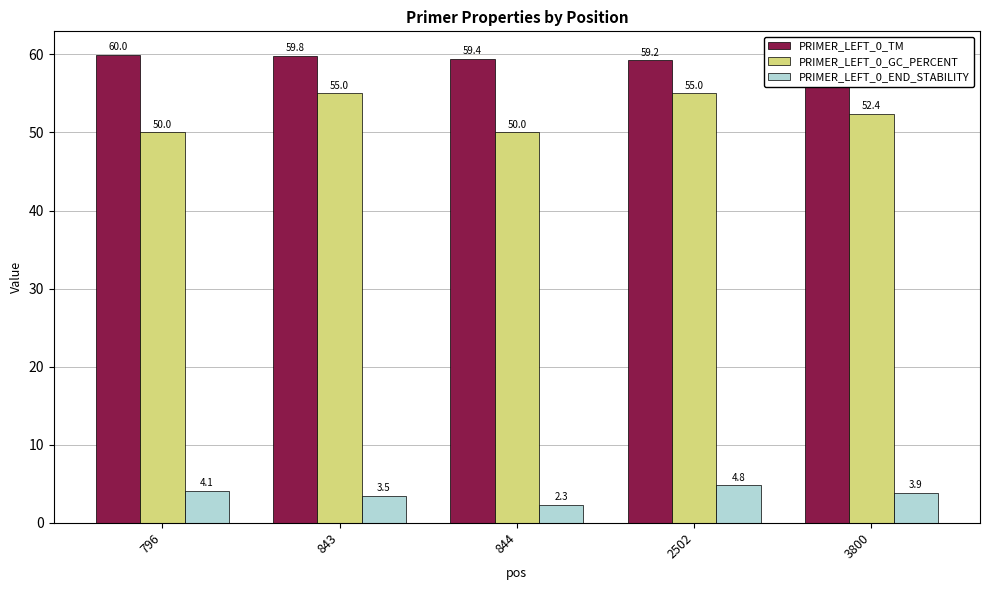

Rank the series by their maximum value, from highest to lowest.

PRIMER_LEFT_0_TM, PRIMER_LEFT_0_GC_PERCENT, PRIMER_LEFT_0_END_STABILITY